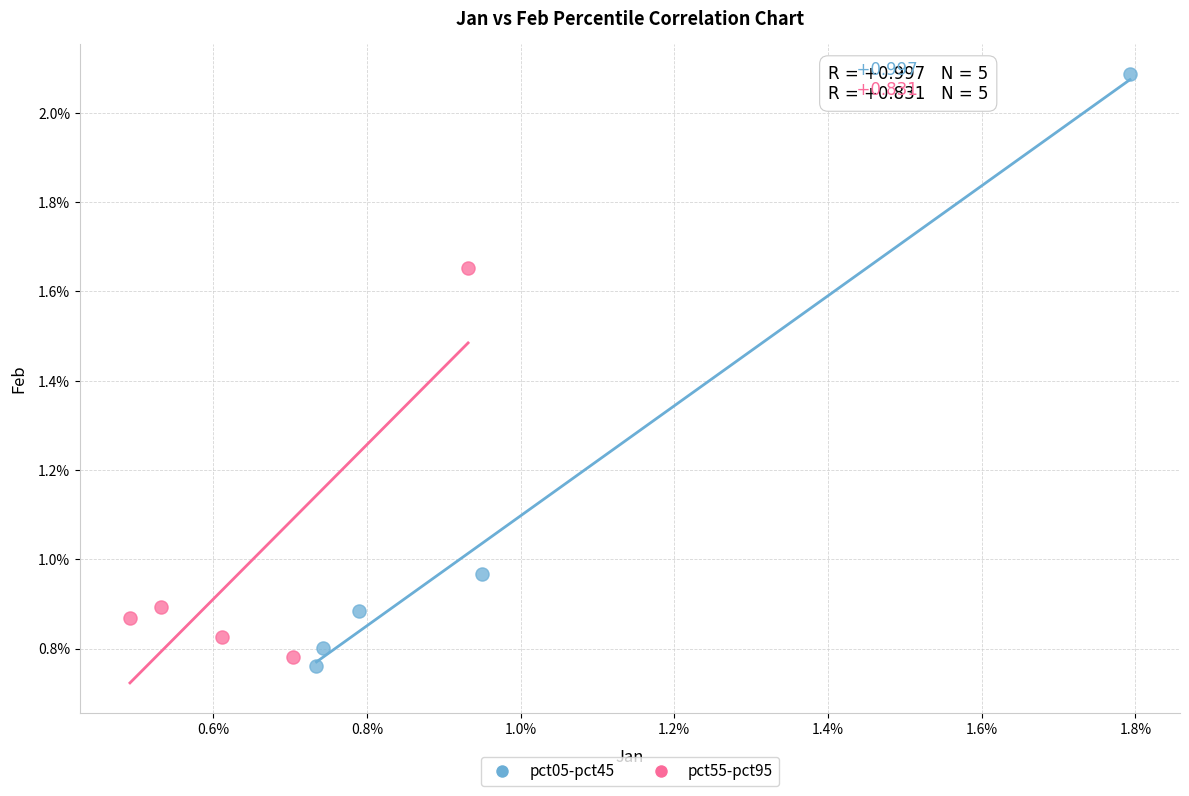

Which series contains the lowest Y value?

pct05-pct45